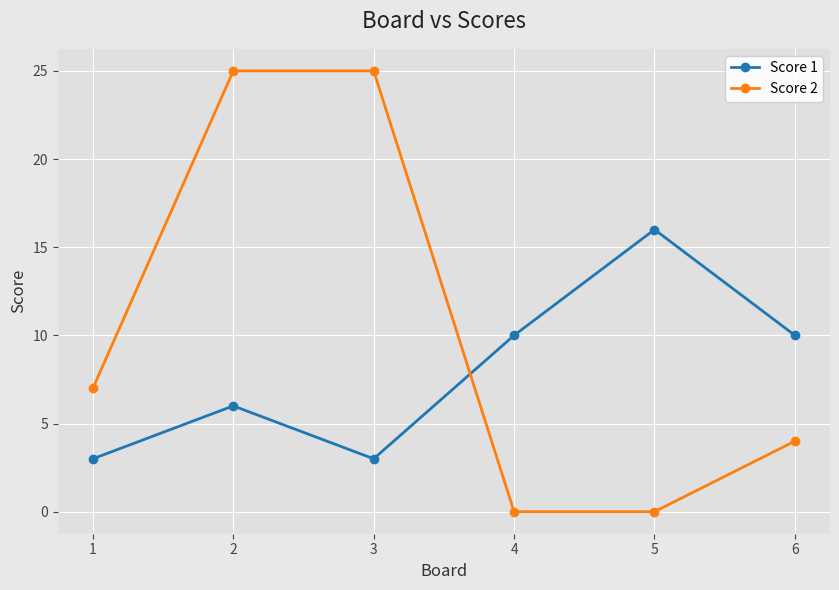

What is the maximum value for Score 1?

16